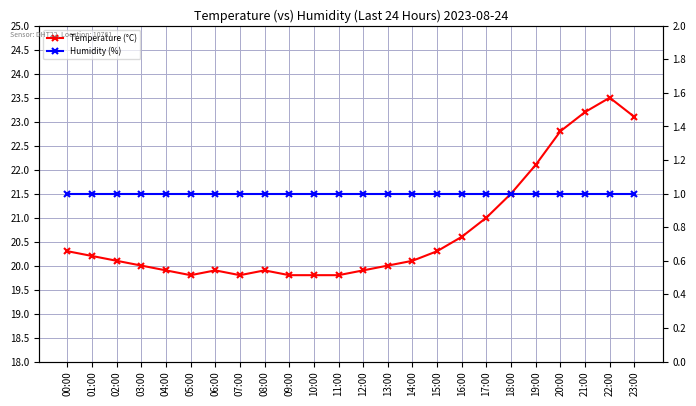

What is the greatest value displayed?

23.5